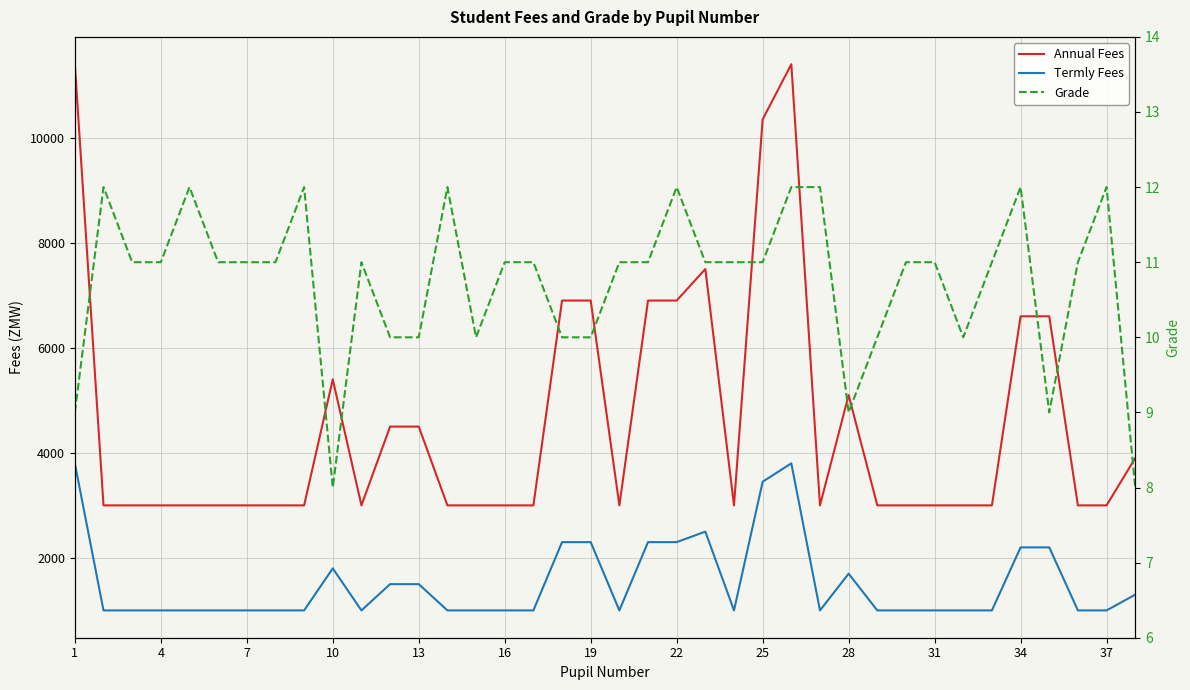

What is the maximum value shown in the chart?

11400